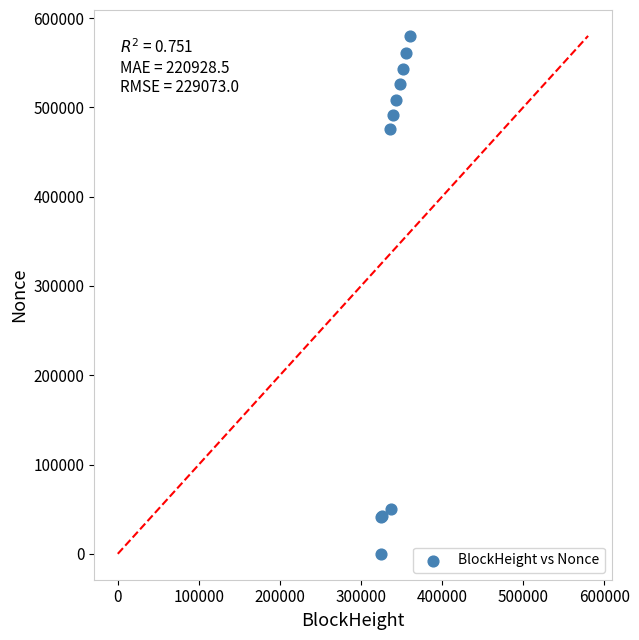

What Y value in the scatter plot is closest to 290000?

475636